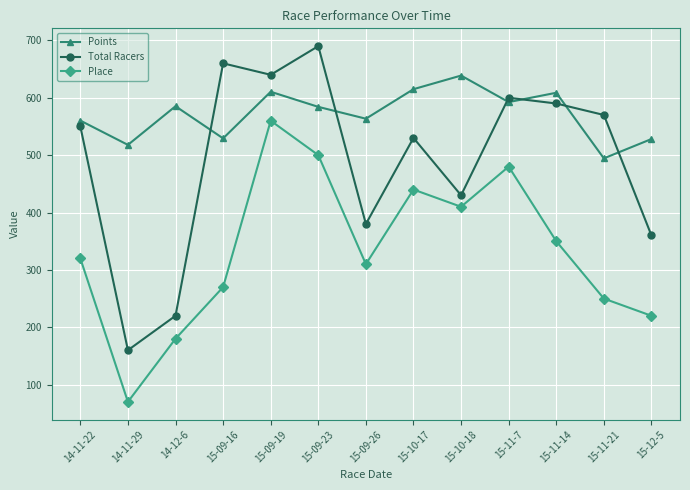

What position from the right is 15-09-19?

9